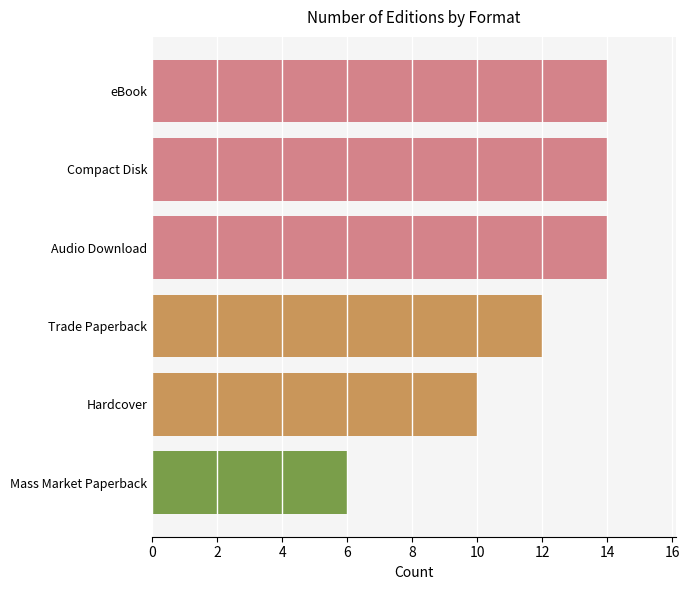

Reading top to bottom, list all the values displayed in this chart.

14	14	14	12	10	6